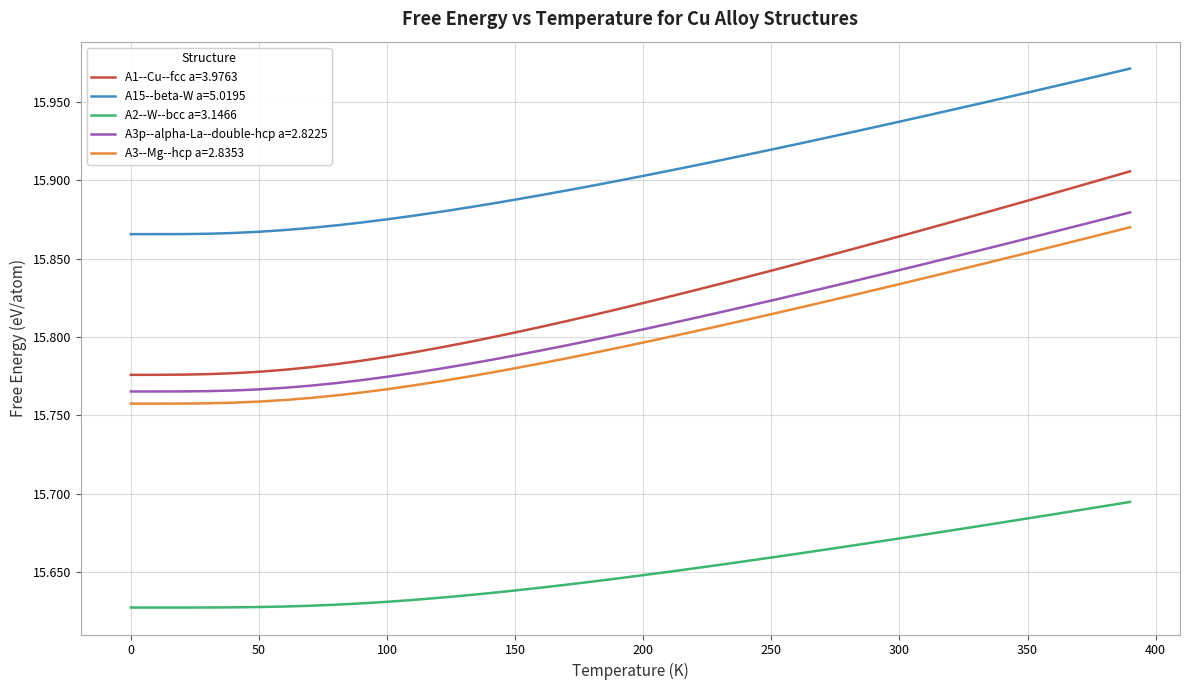

True or false: A3p--alpha-La--double-hcp a=2.8225 and A2--W--bcc a=3.1466 intersect in this chart.

False